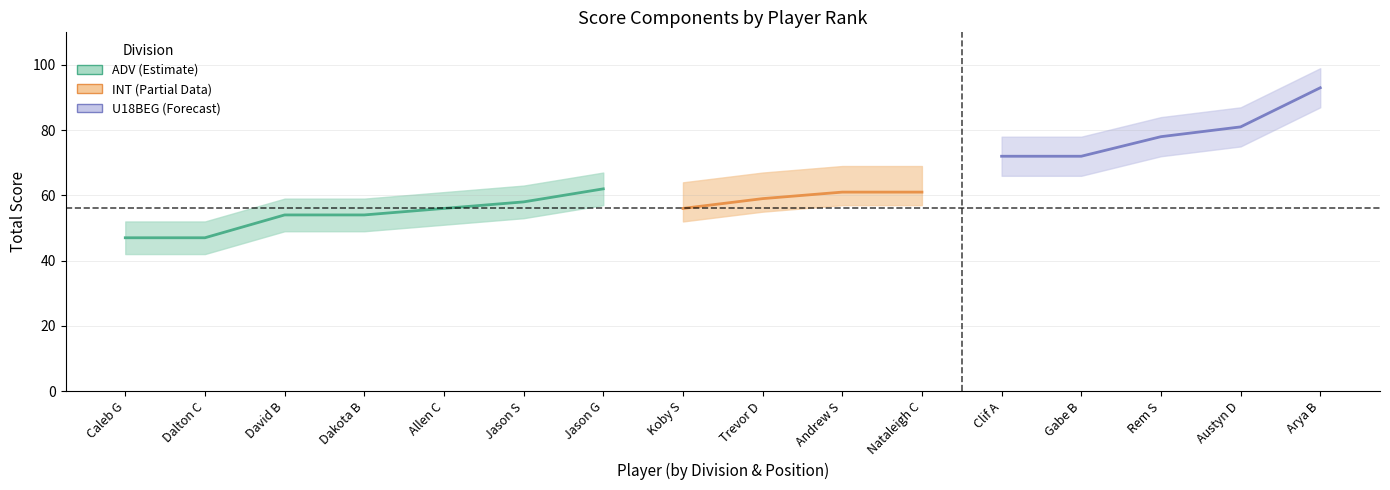

What is the value of the event_total_score point at the 13th from the left?

72